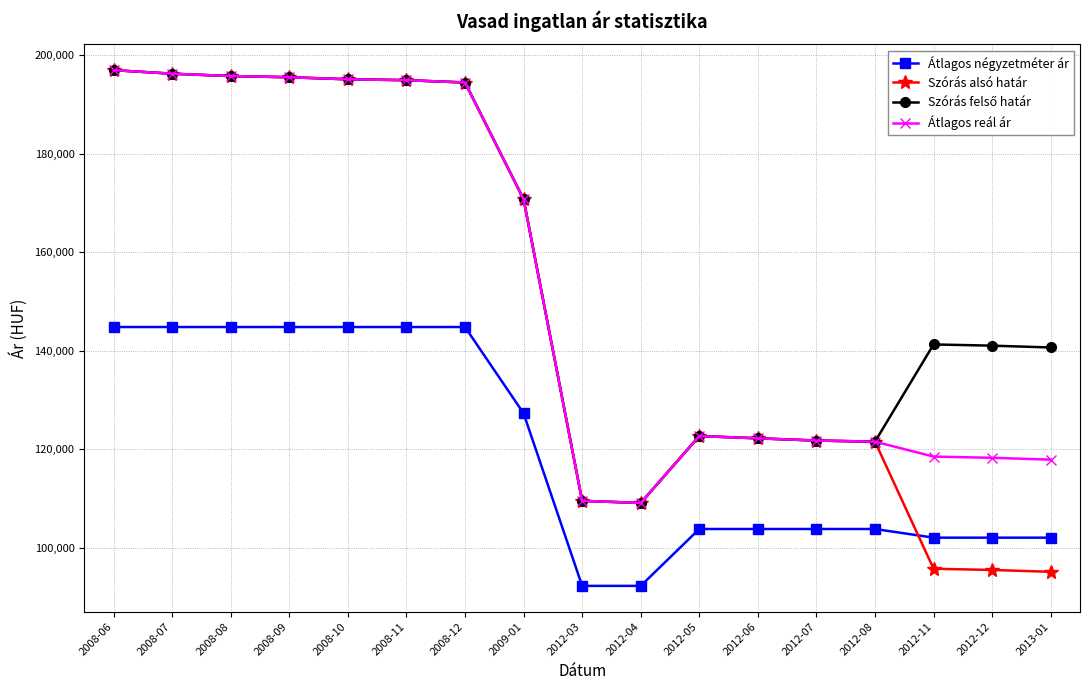

Where is Átlagos reál ár nearest to the value 153035?

2009-01